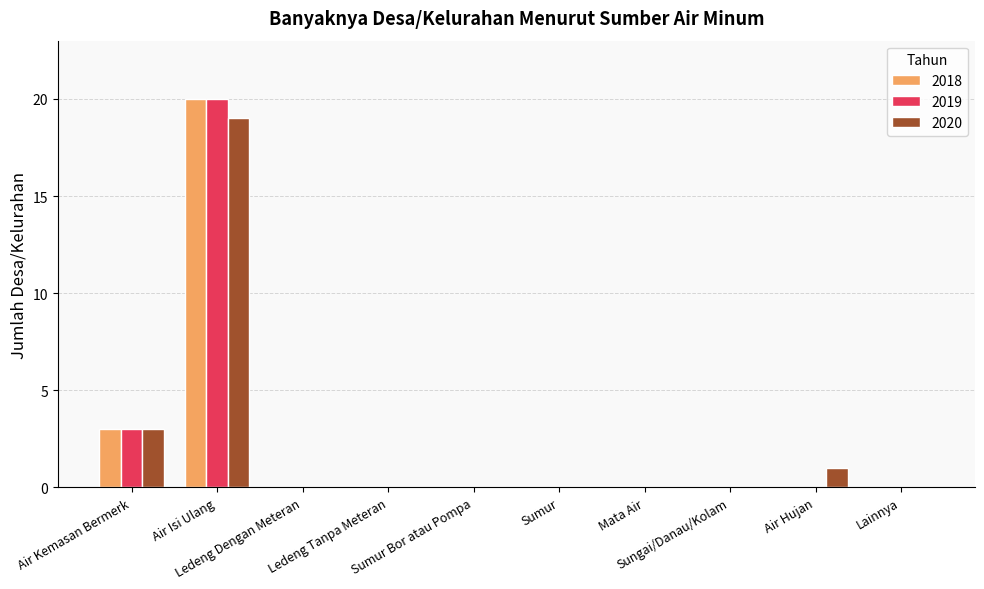

What is the greatest value displayed?

20